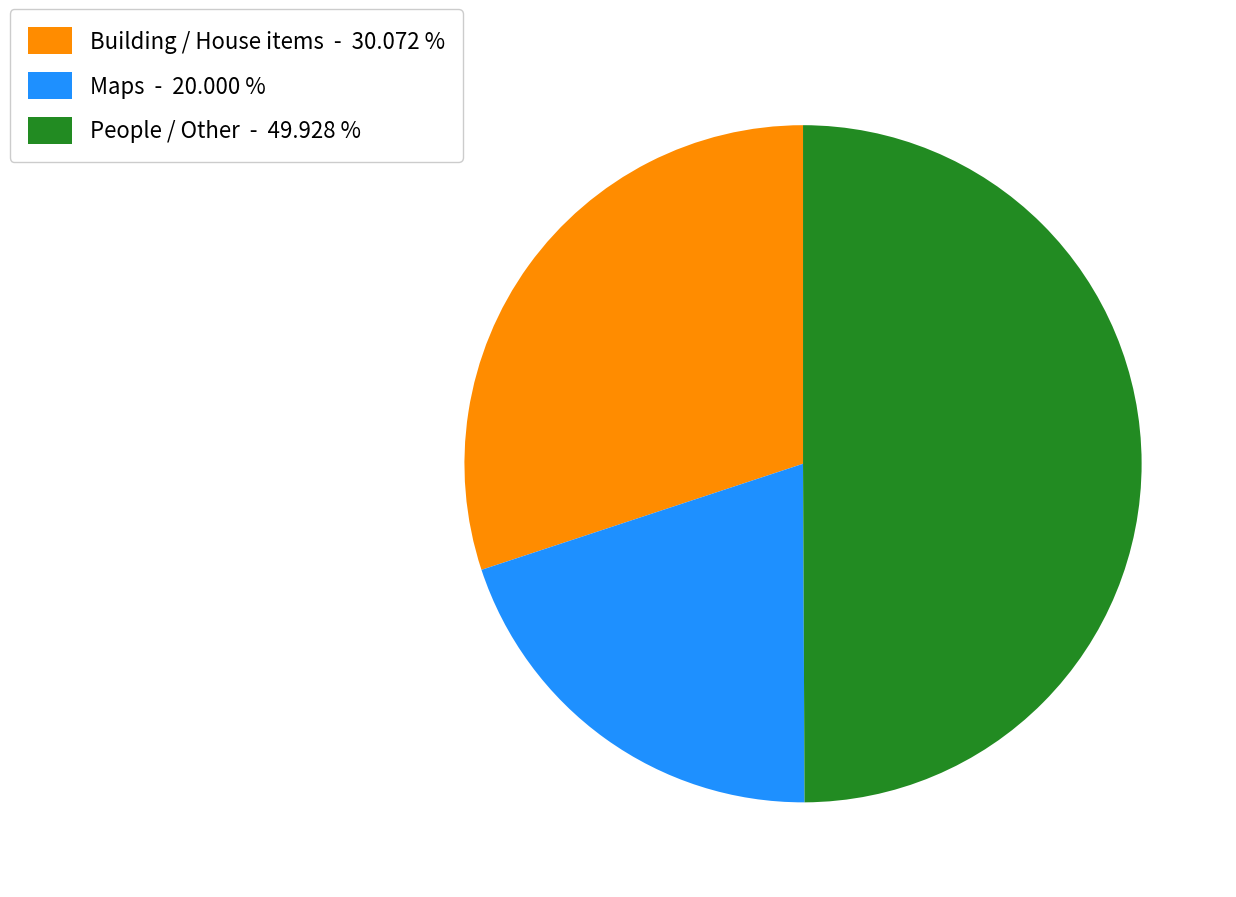

Which category has the biggest portion of the pie?

People / Other - 49.928 %